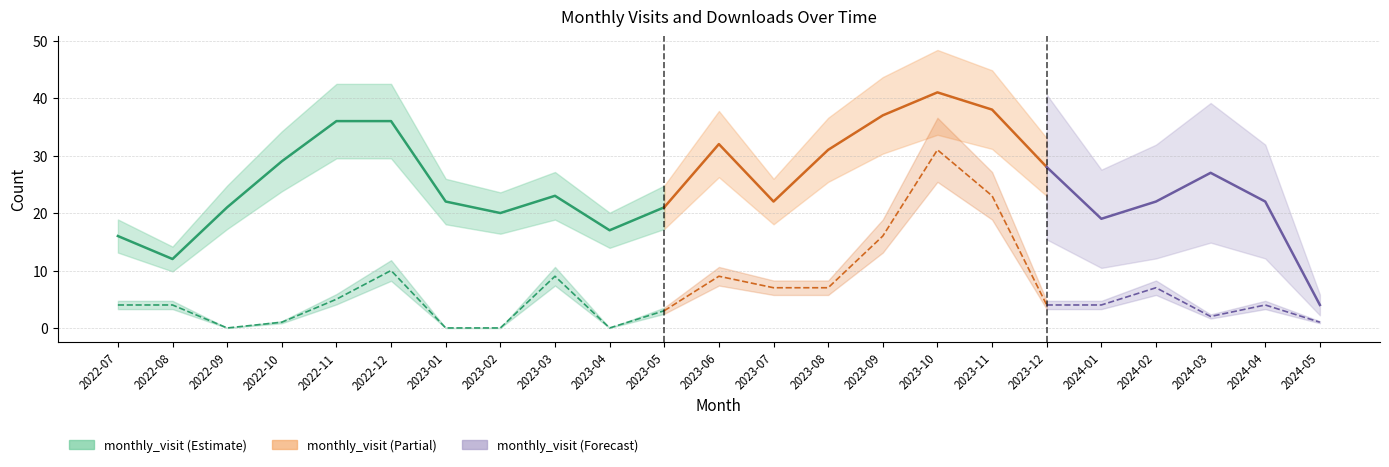

At how many categories does at least one series exceed 3?

23